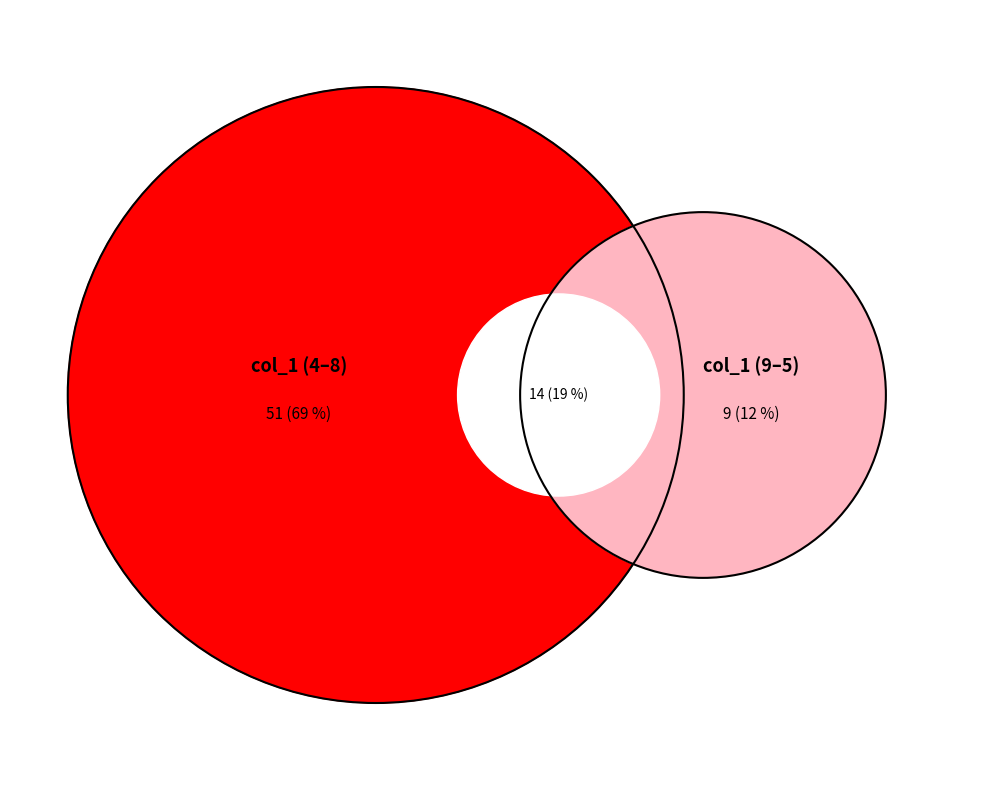

Combined, do 6 and 4 account for over 50%?

No